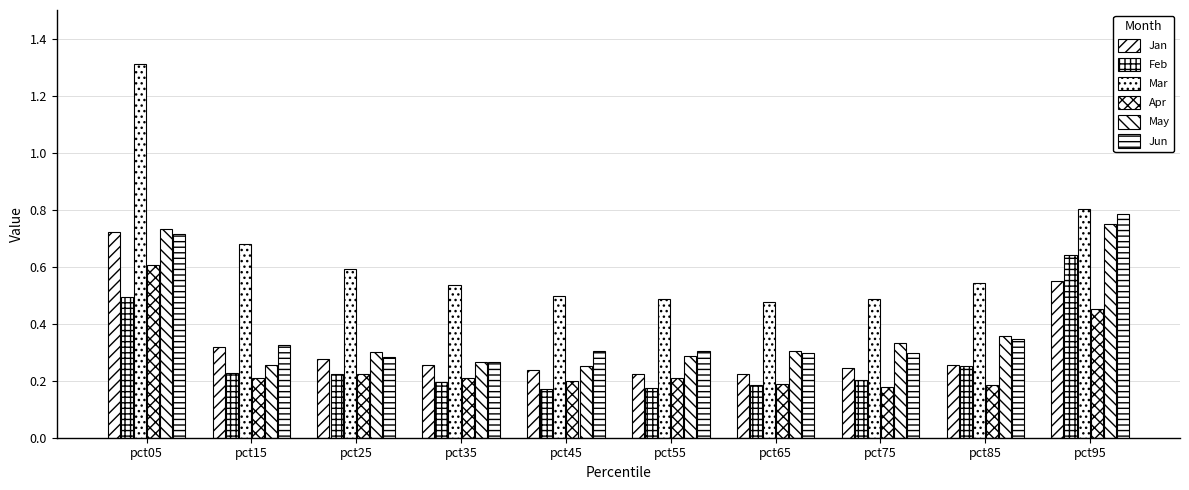

Reading left to right, extract all data points from this chart.

Jan: 0.7	0.3	0.3	0.3	0.2	0.2	0.2	0.2	0.3	0.5
Feb: 0.5	0.2	0.2	0.2	0.2	0.2	0.2	0.2	0.3	0.6
Mar: 1.3	0.7	0.6	0.5	0.5	0.5	0.5	0.5	0.5	0.8
Apr: 0.6	0.2	0.2	0.2	0.2	0.2	0.2	0.2	0.2	0.5
May: 0.7	0.3	0.3	0.3	0.3	0.3	0.3	0.3	0.4	0.8
Jun: 0.7	0.3	0.3	0.3	0.3	0.3	0.3	0.3	0.3	0.8